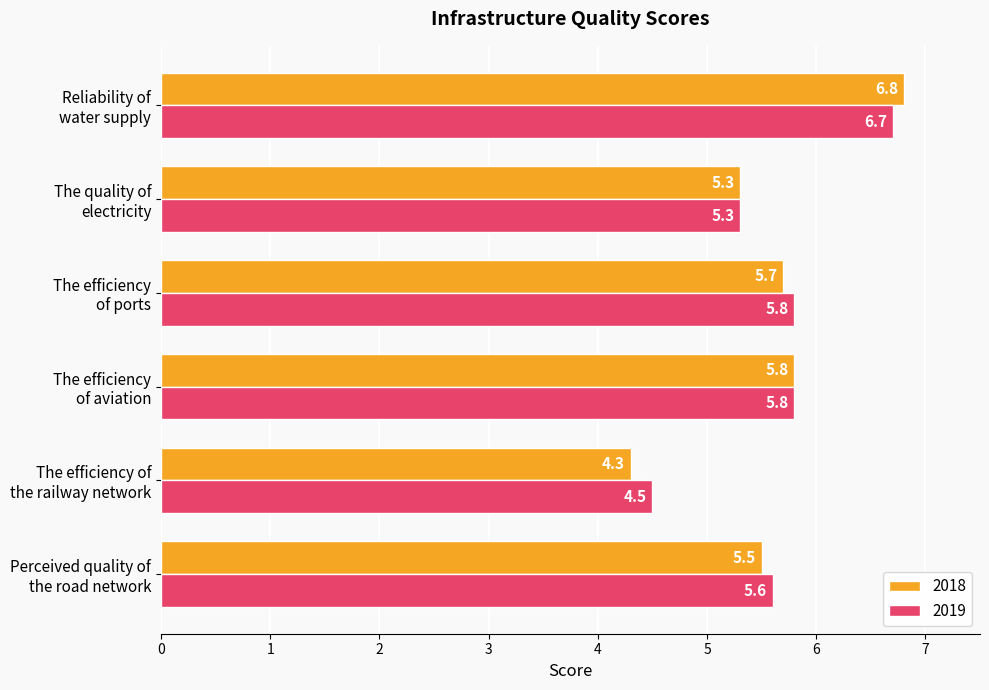

Which series has the largest range (max minus min)?

2018